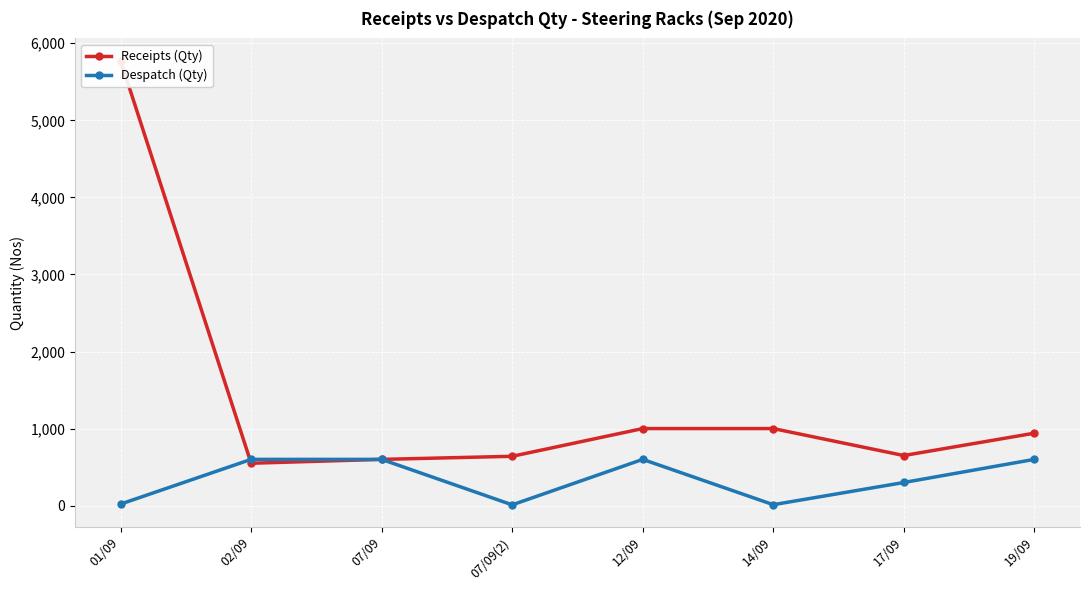

Between 02/09 and 07/09, which is larger?

07/09